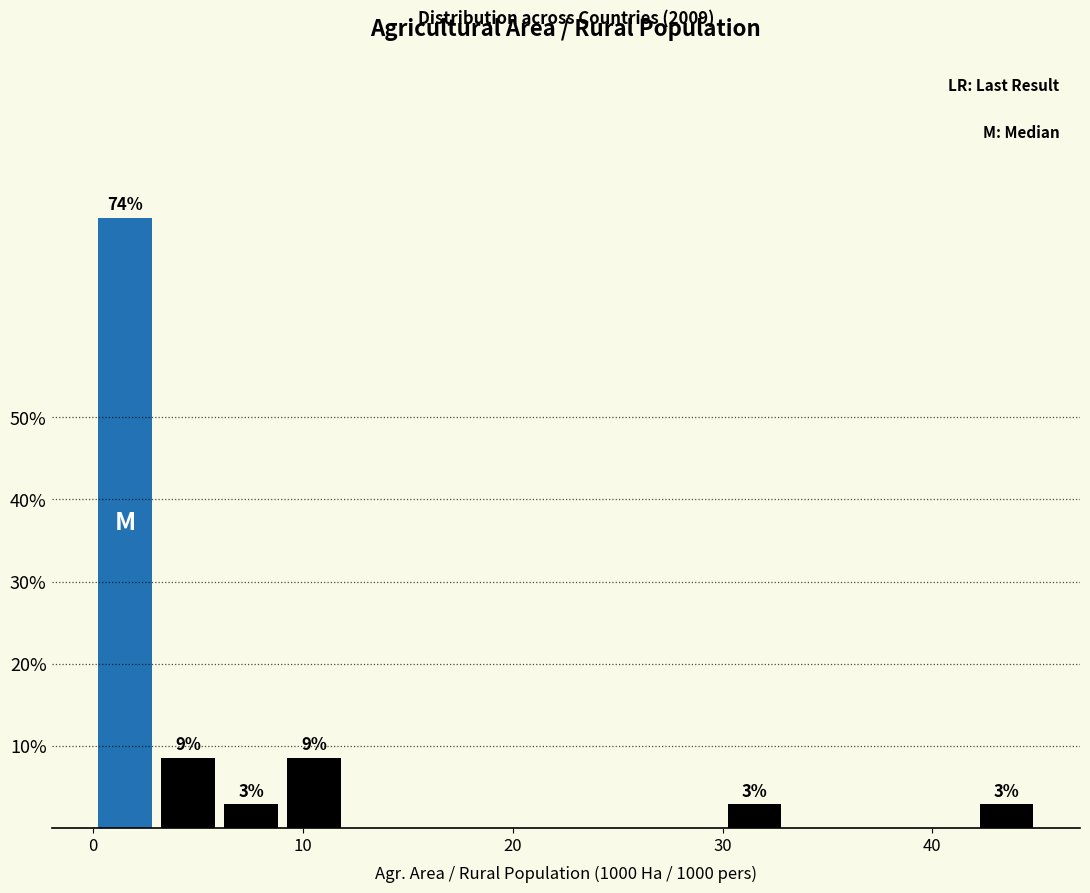

Around what value on the x-axis is the tallest bar? Give the approximate position of its centre, as read against the axis.

2